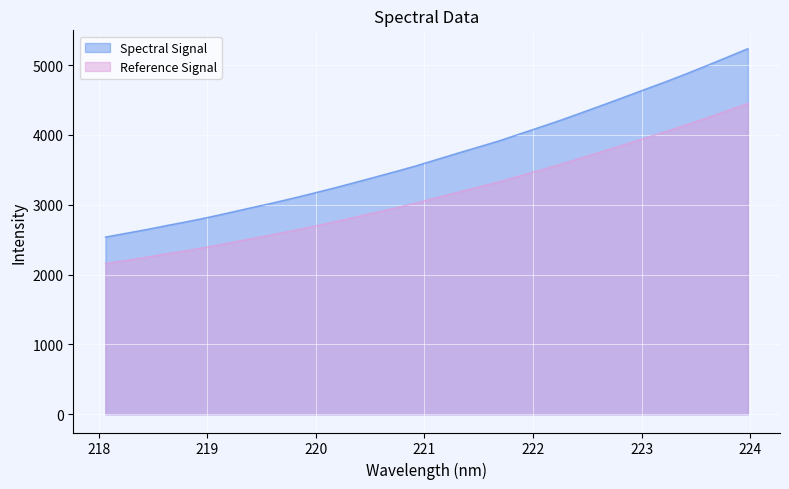

Where does the data first go above 3651?

221.1174